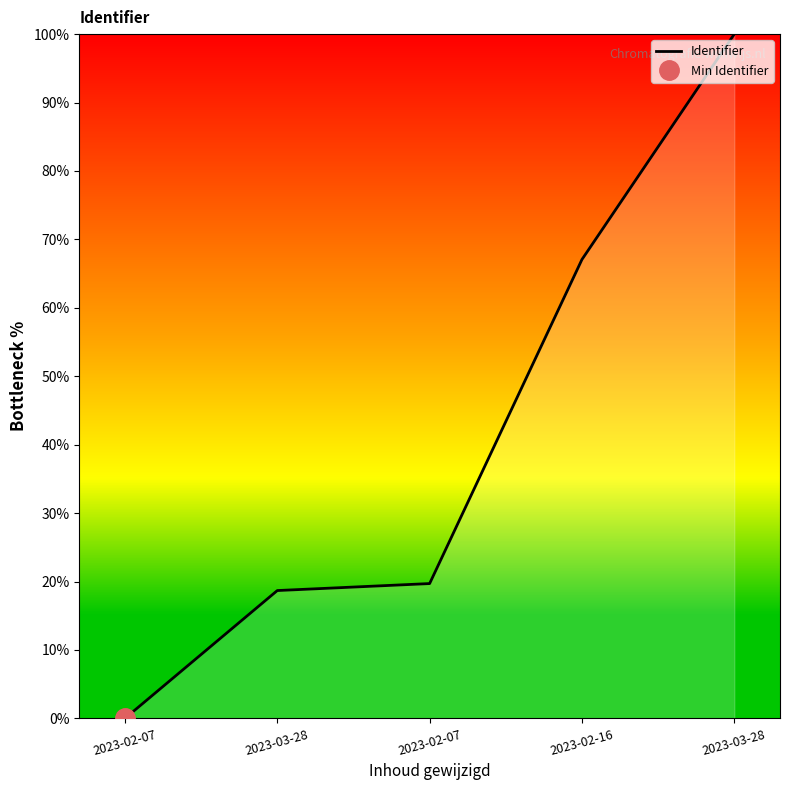

List the labels in order of value, smallest first.

2023-02-07, 2023-03-28, 2023-02-07, 2023-02-16, 2023-03-28